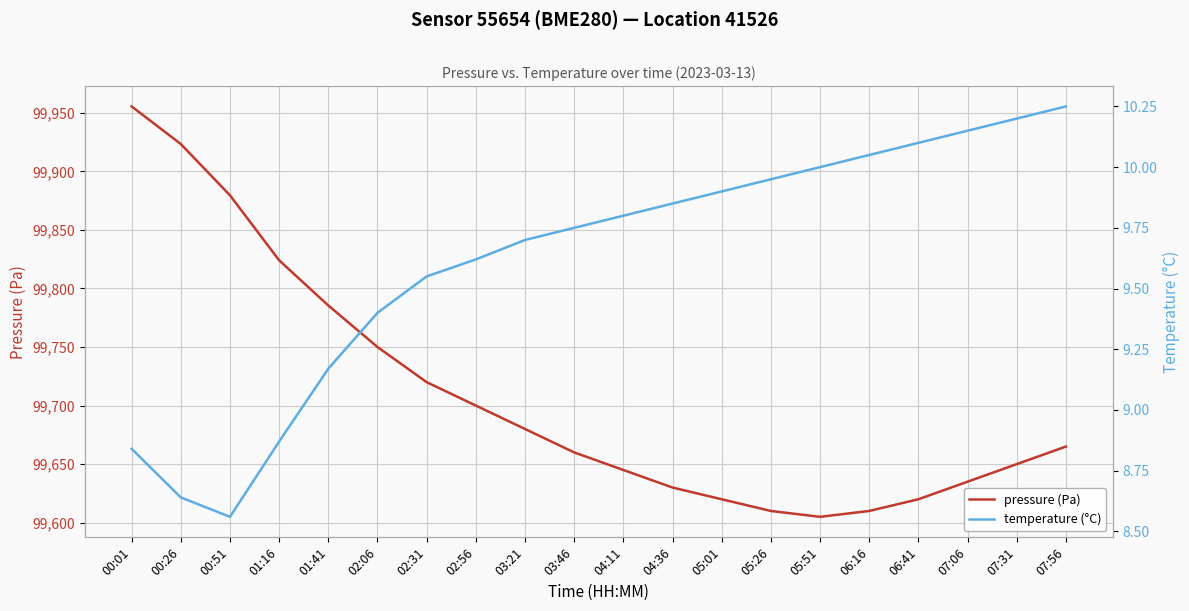

True or false: pressure (Pa) and temperature (°C) intersect in this chart.

False